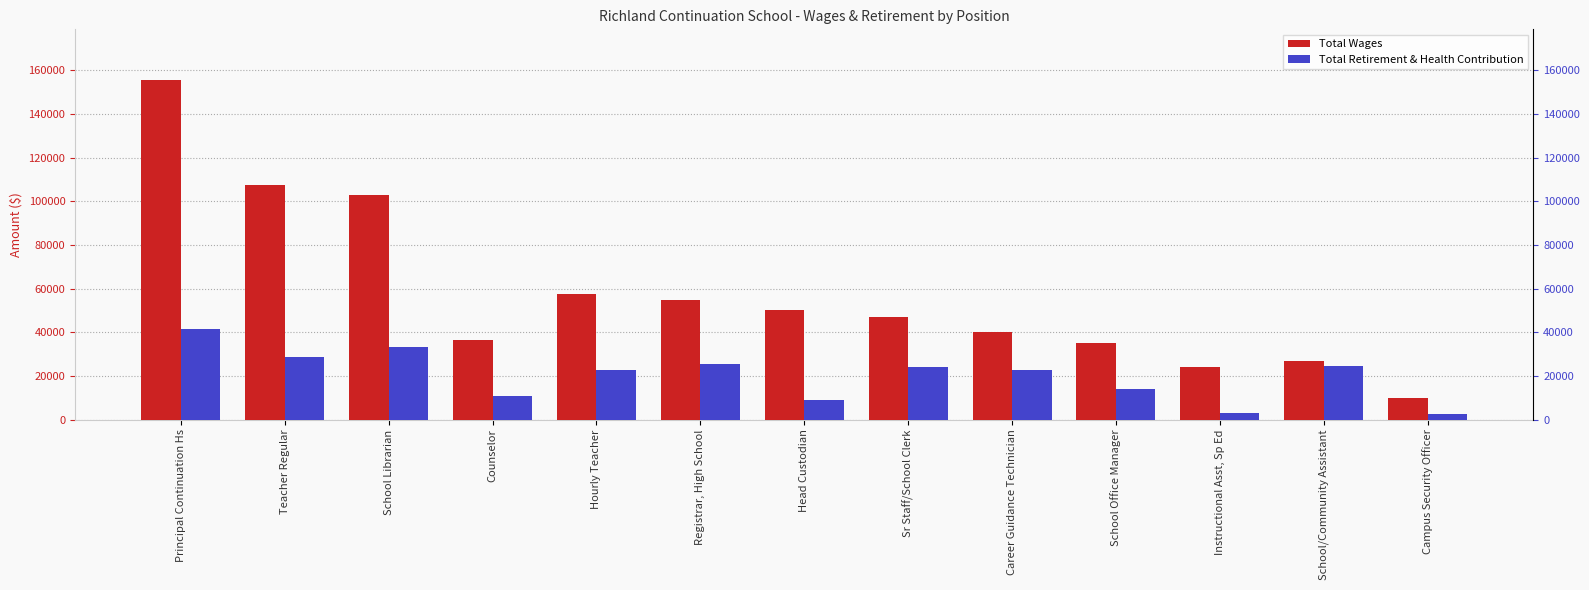

True or false: Total Wages has a value of 75791 at Registrar, High School.

False